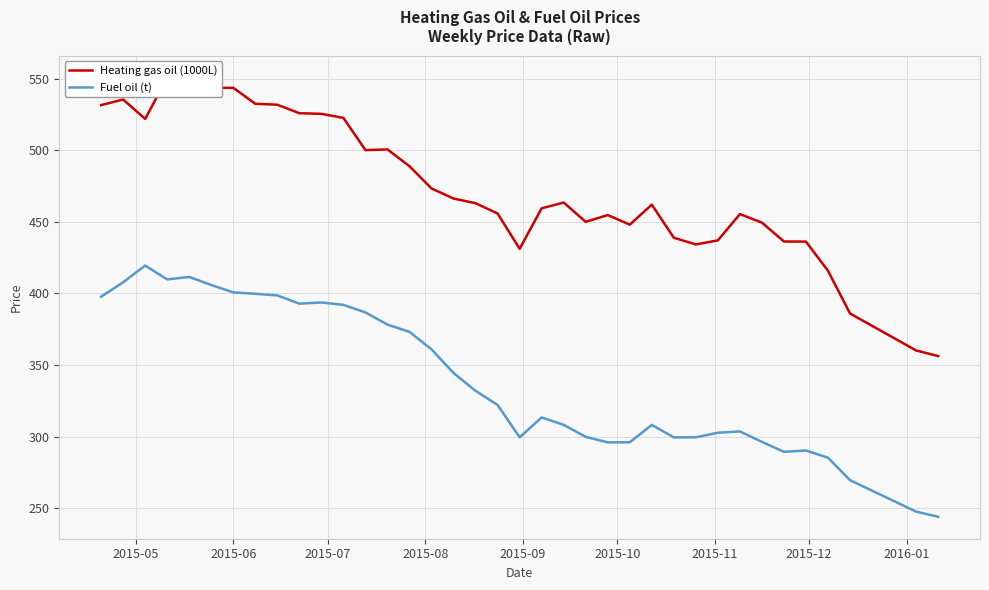

What is the value of the Heating gas oil (1000L) point at the 26th from the left?

462.0